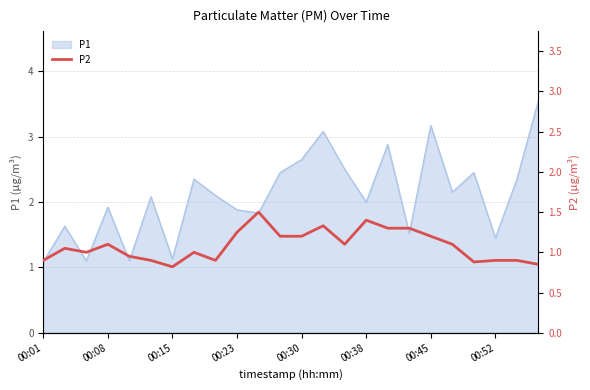

What is the lowest value of the P1 series?

1.1